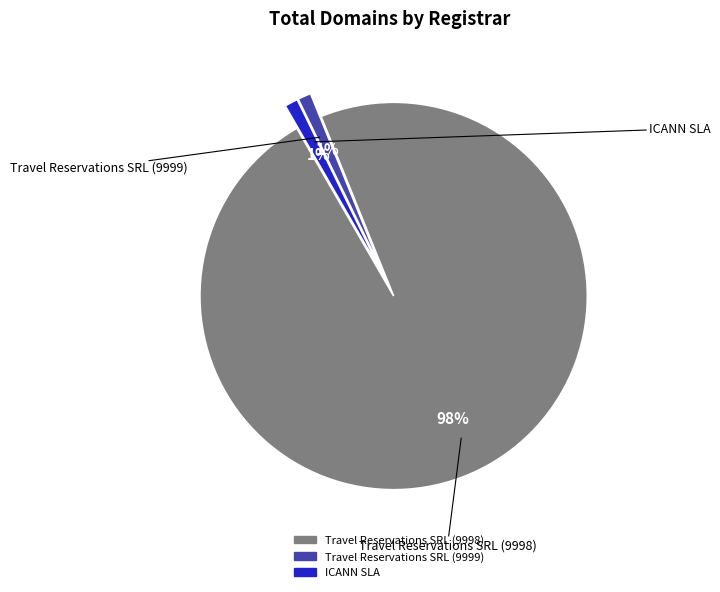

Between Travel Reservations SRL (9999) and Travel Reservations SRL (9998), which is larger?

Travel Reservations SRL (9998)